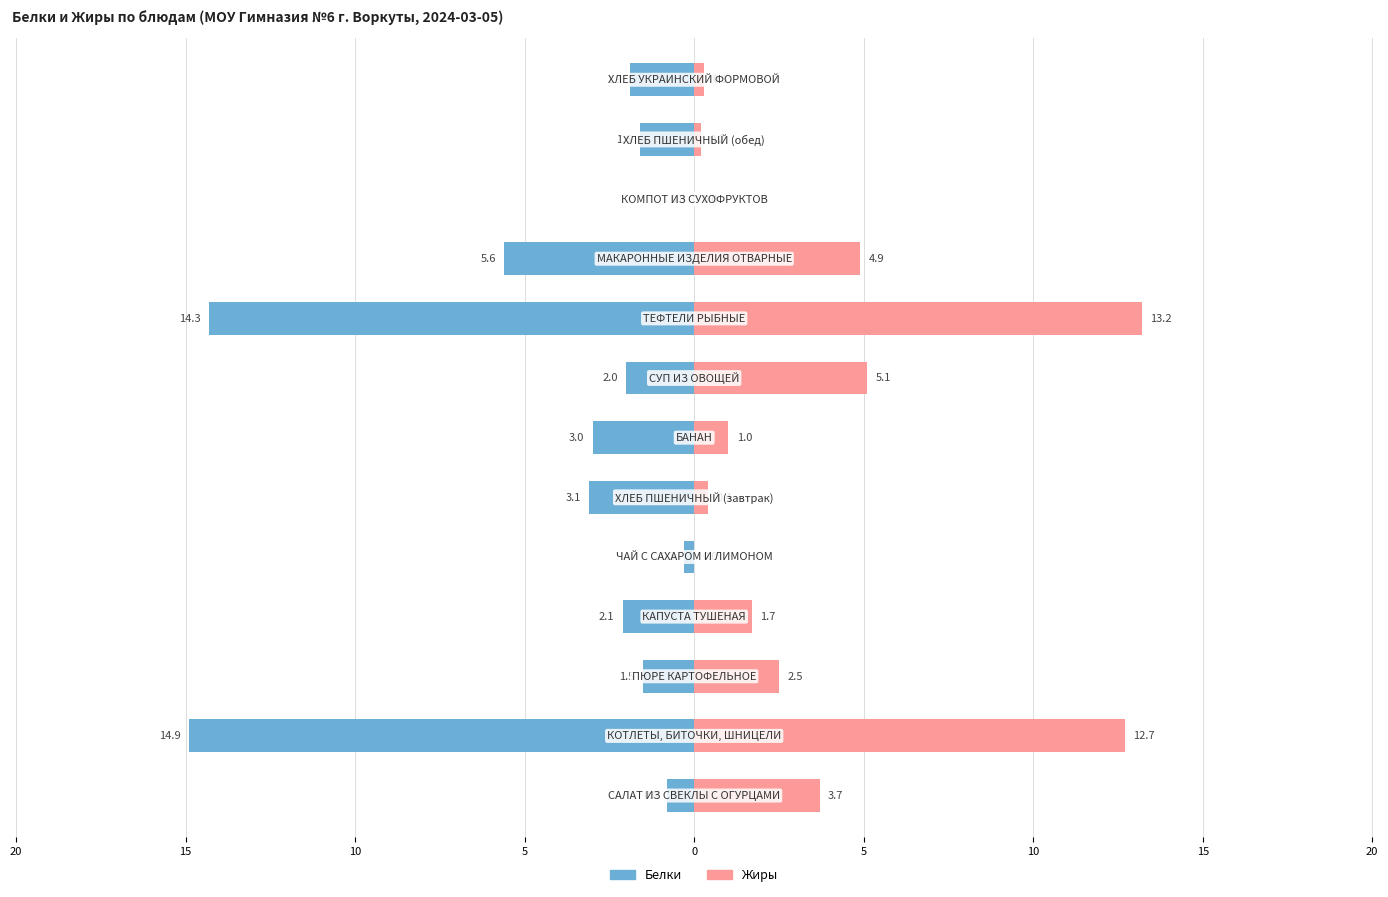

Which series has the largest range (max minus min)?

Белки